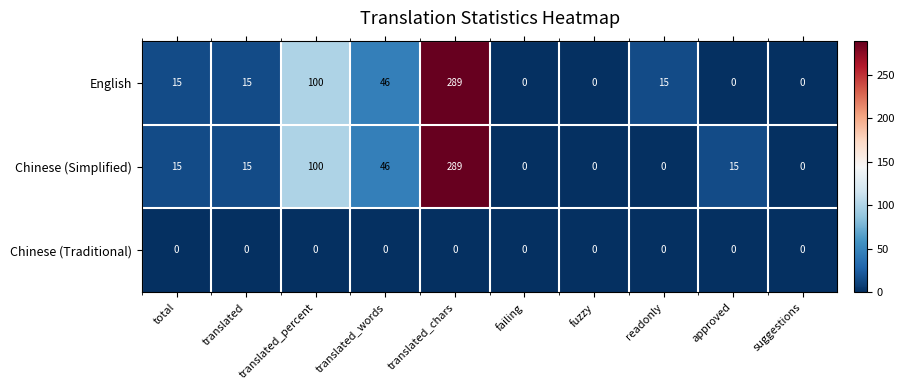

How many values in the Chinese (Simplified) series are below 15?

4